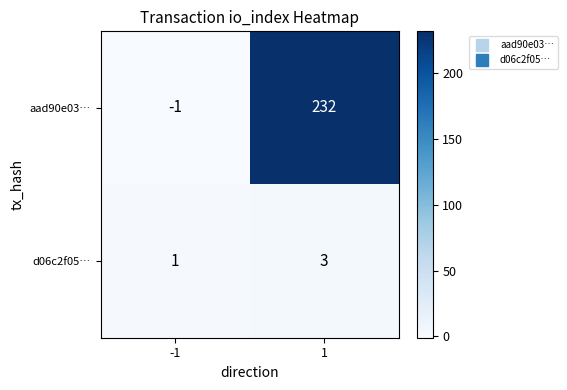

What is the difference between the maximum and minimum values in the aad90e03… series?

233